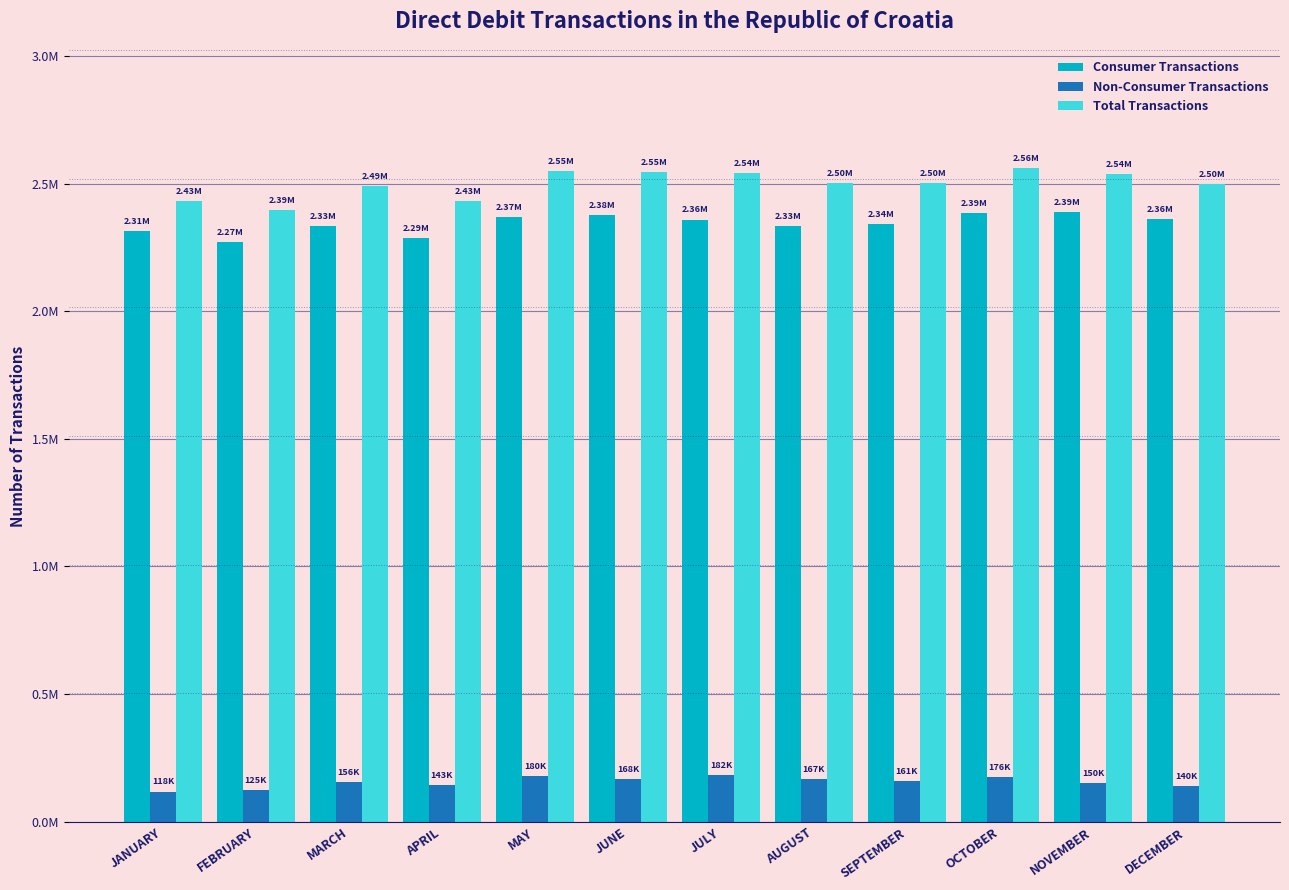

What are all the series names shown in the legend?

Consumer Transactions, Non-Consumer Transactions, Total Transactions